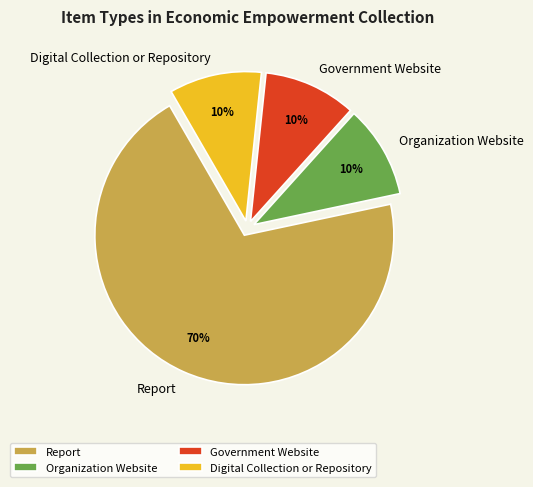

To the nearest percent, what percentage of the pie is Report?

70%